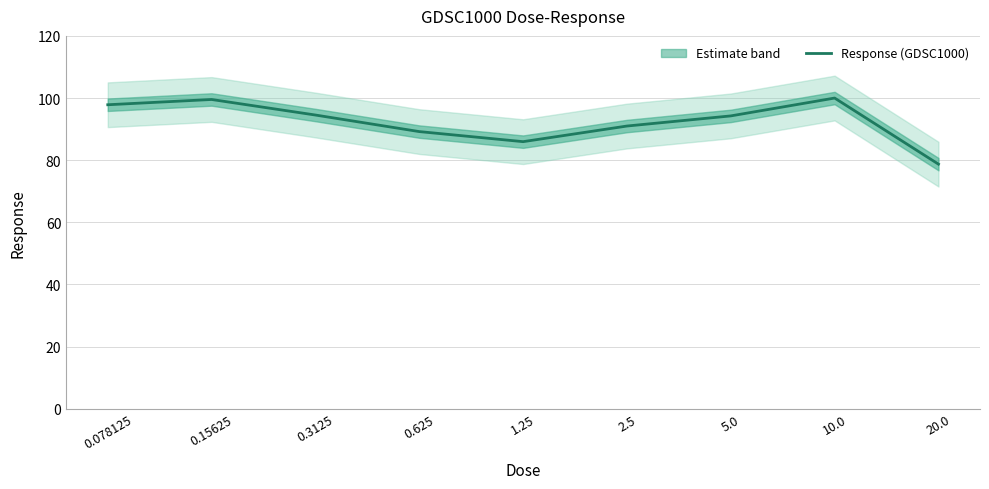

Reading left to right, what are all the values shown in this chart?

0.078125=97.8	0.15625=99.5	0.3125=94.5	0.625=89.2	1.25=85.9	2.5=91.0	5.0=94.2	10.0=100.0	20.0=78.7